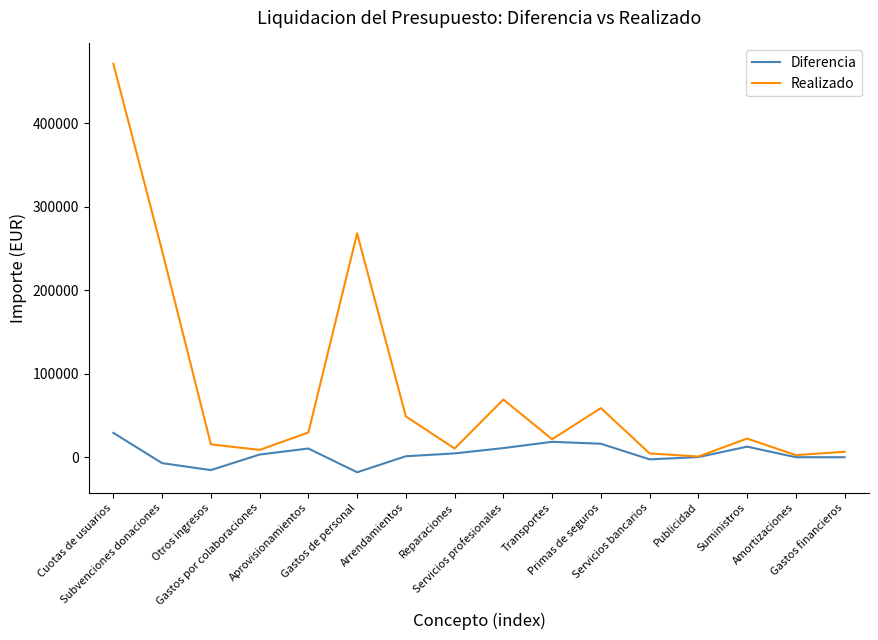

What is the approximate value of Realizado at Servicios profesionales?

69058.5